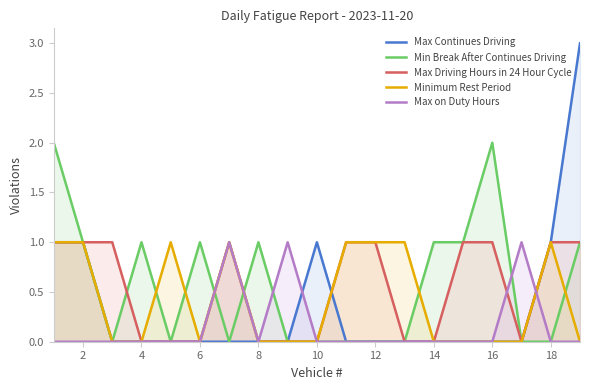

Reading left to right, transcribe all the data shown in this chart.

Max Continues Driving: 1	1	0	0	0	0	0	0	0	1	0	0	0	0	0	0	0	1	3
Min Break After Continues Driving: 2	1	0	1	0	1	0	1	0	0	0	0	0	1	1	2	0	0	1
Max Driving Hours in 24 Hour Cycle: 1	1	1	0	0	0	1	0	0	0	1	1	0	0	1	1	0	1	1
Minimum Rest Period: 1	1	0	0	1	0	1	0	0	0	1	1	1	0	0	0	0	1	0
Max on Duty Hours: 0	0	0	0	0	0	1	0	1	0	0	0	0	0	0	0	1	0	0